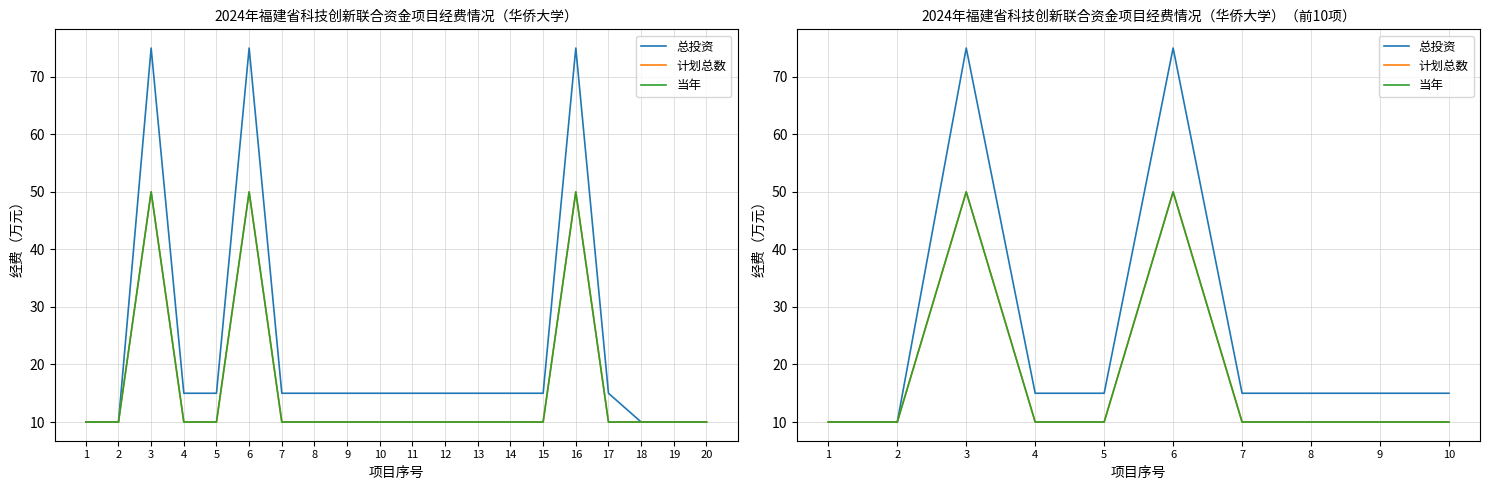

At which label is 当年 closest to 30?

1